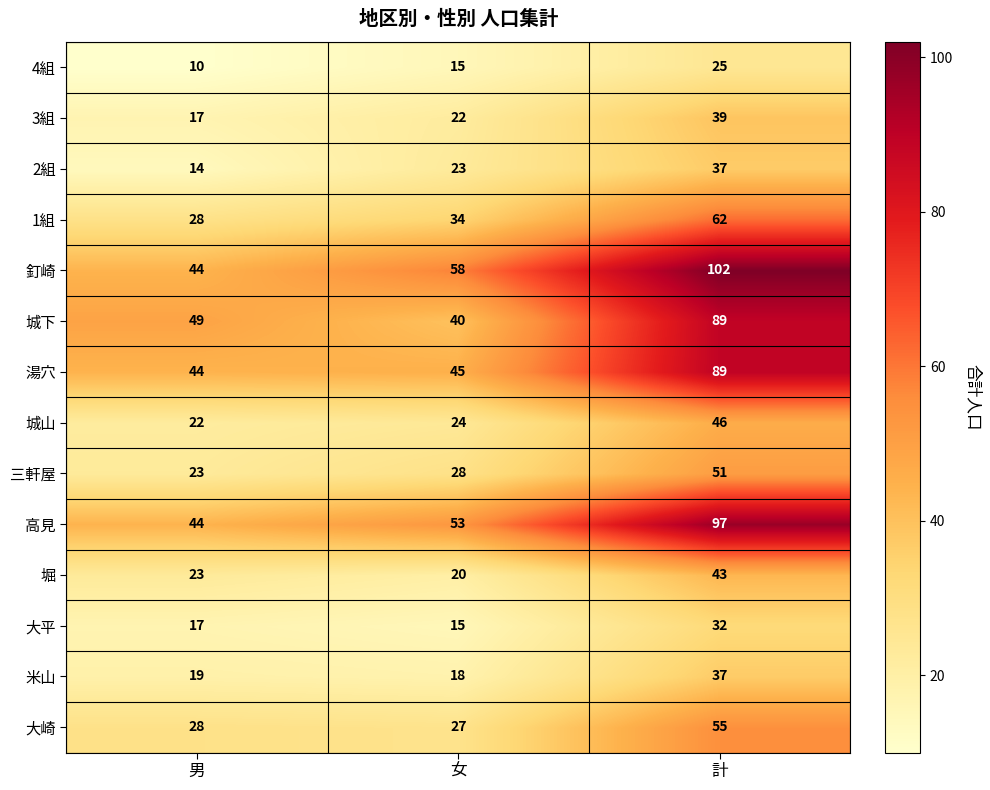

At which category is the sum across all series the highest?

計